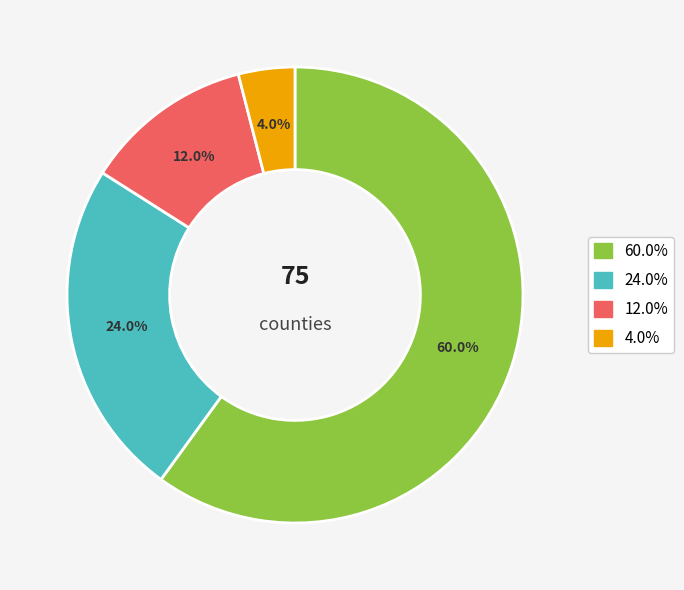

To the nearest percent, what is the difference between the largest and smallest slice percentages?

56%